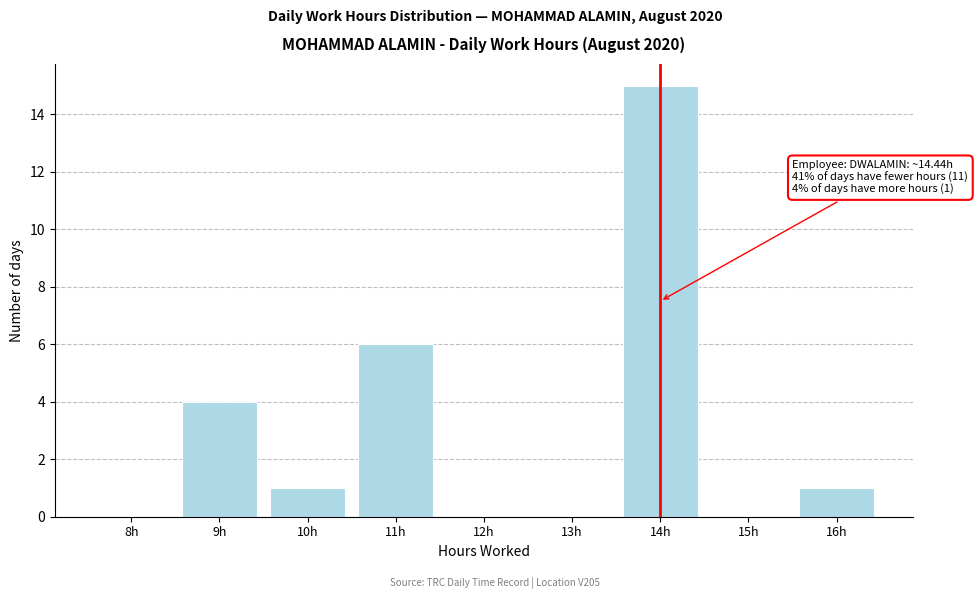

Reading right to left, list all the values displayed in this chart.

16h=1	15h=0	14h=15	13h=0	12h=0	11h=6	10h=1	9h=4	8h=0